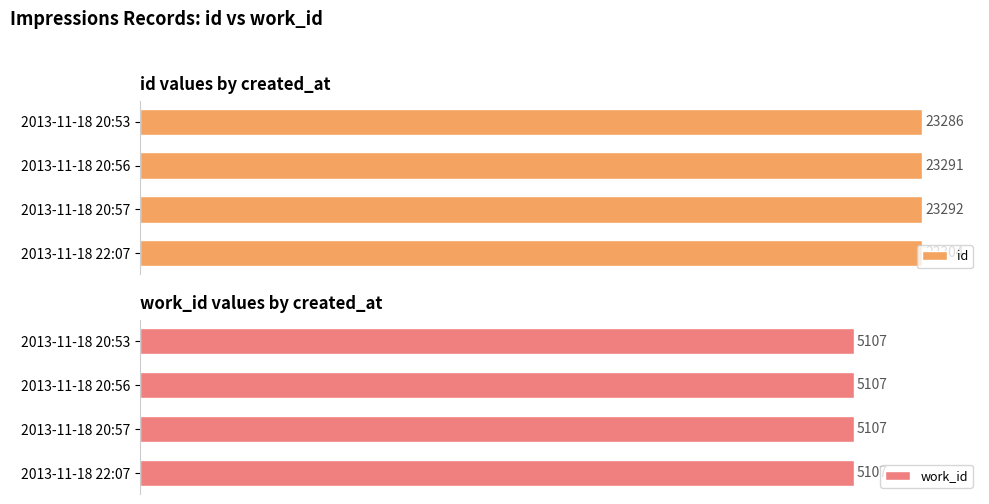

Does the chart contain stacked bars?

No